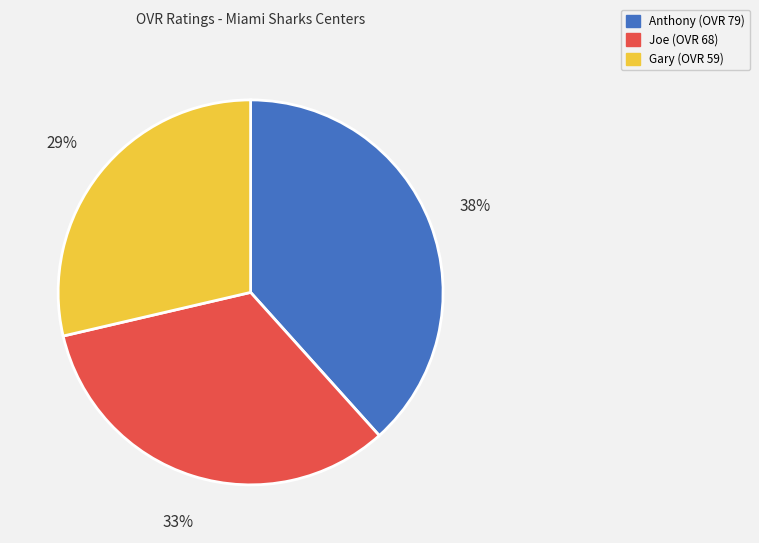

Which has a higher value, Gary or Anthony?

Anthony